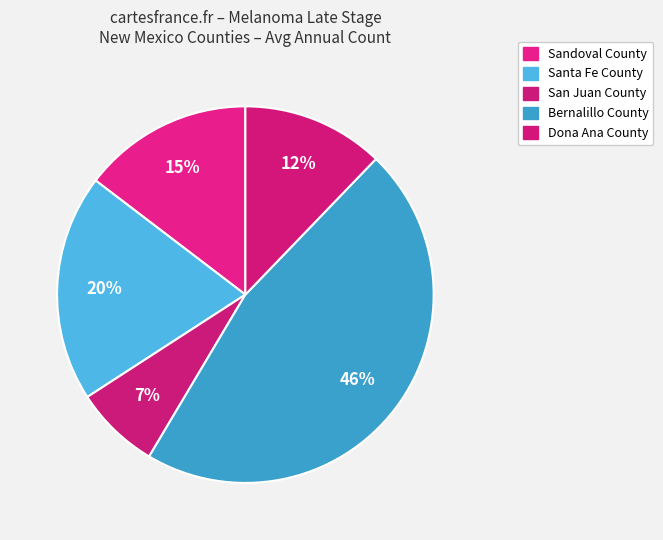

Count the number of slices in the pie.

5